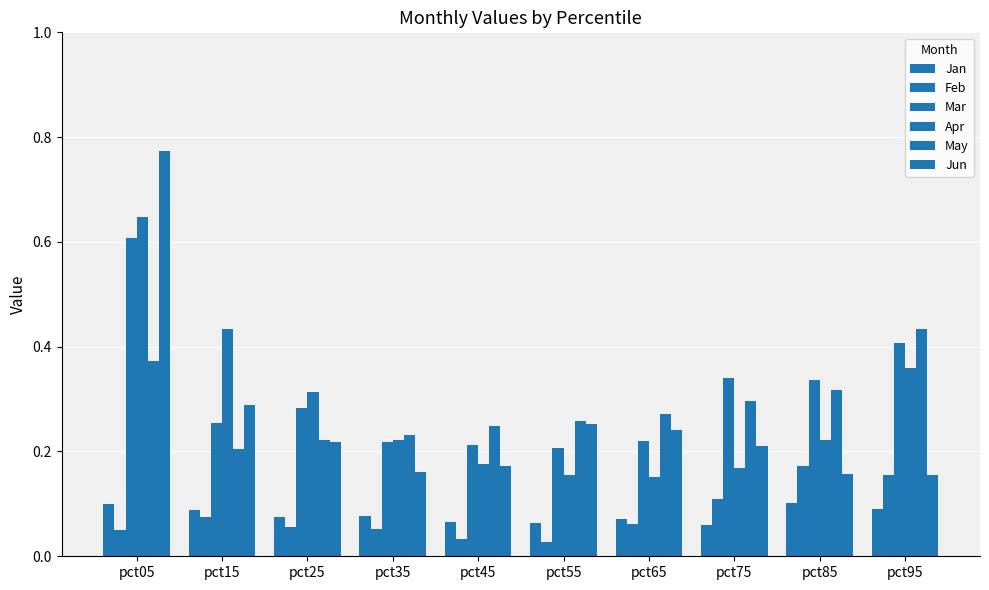

The value of Jan at pct65 is 0.1. True or false?

False